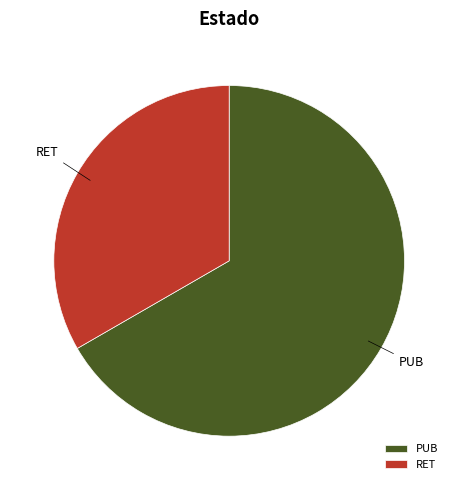

Is the sum of PUB and RET greater than half?

Yes